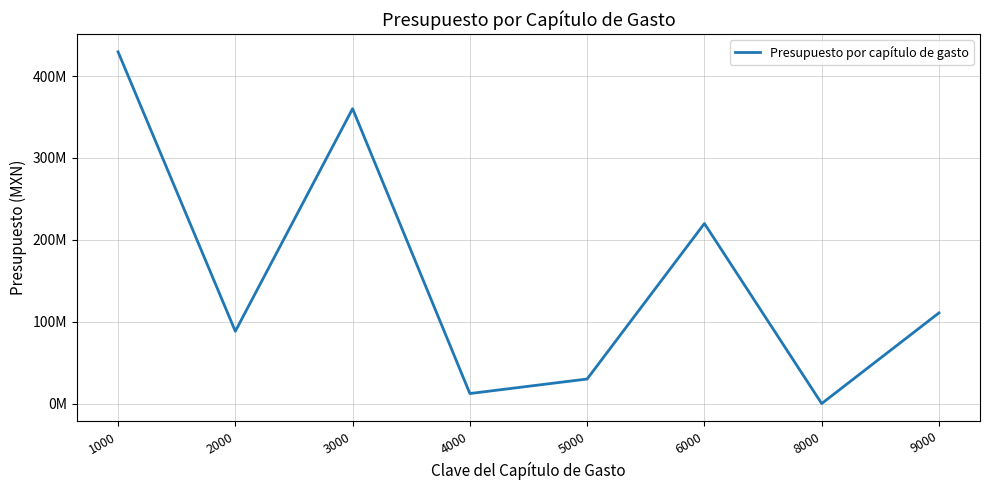

Where is the data nearest to the value 214824582?

6000